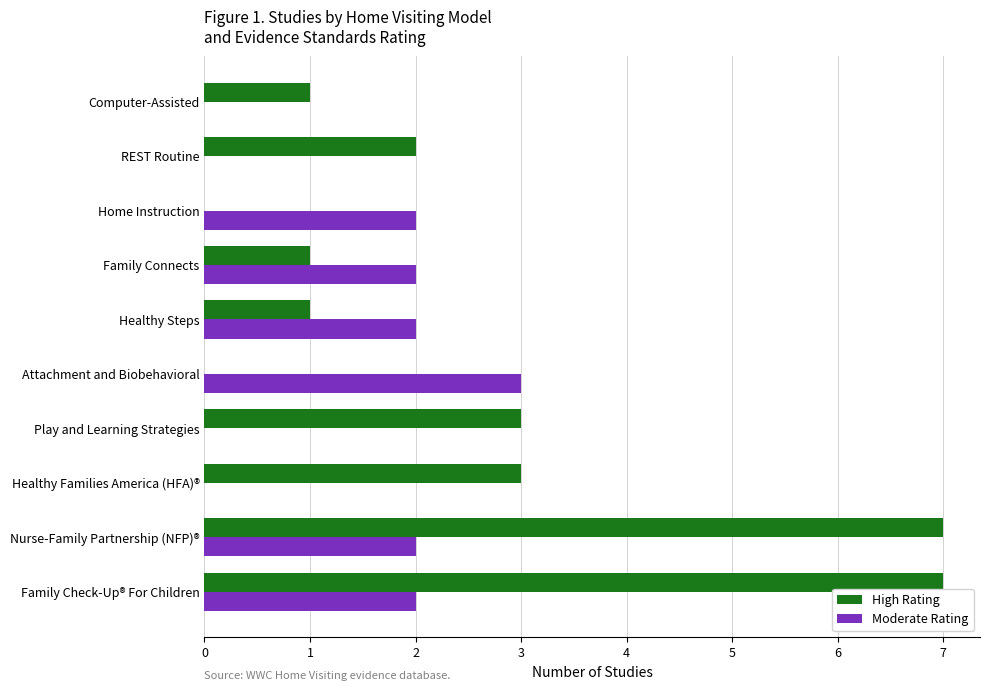

At which label does Moderate Rating reach its peak?

Attachment and Biobehavioral